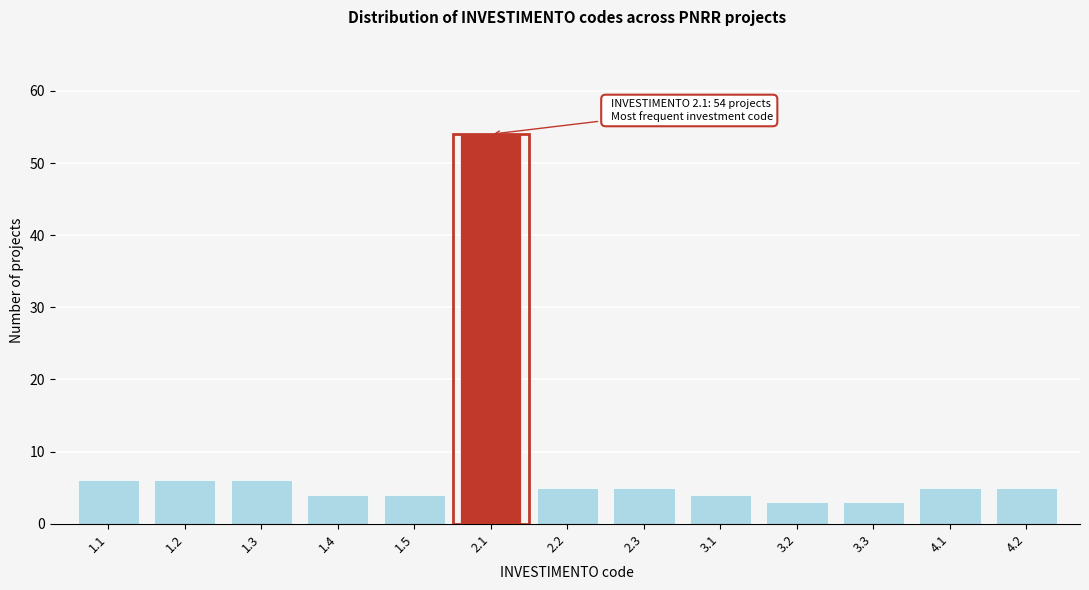

Reading left to right, what are all the values shown in this chart?

6	6	6	4	4	54	5	5	4	3	3	5	5